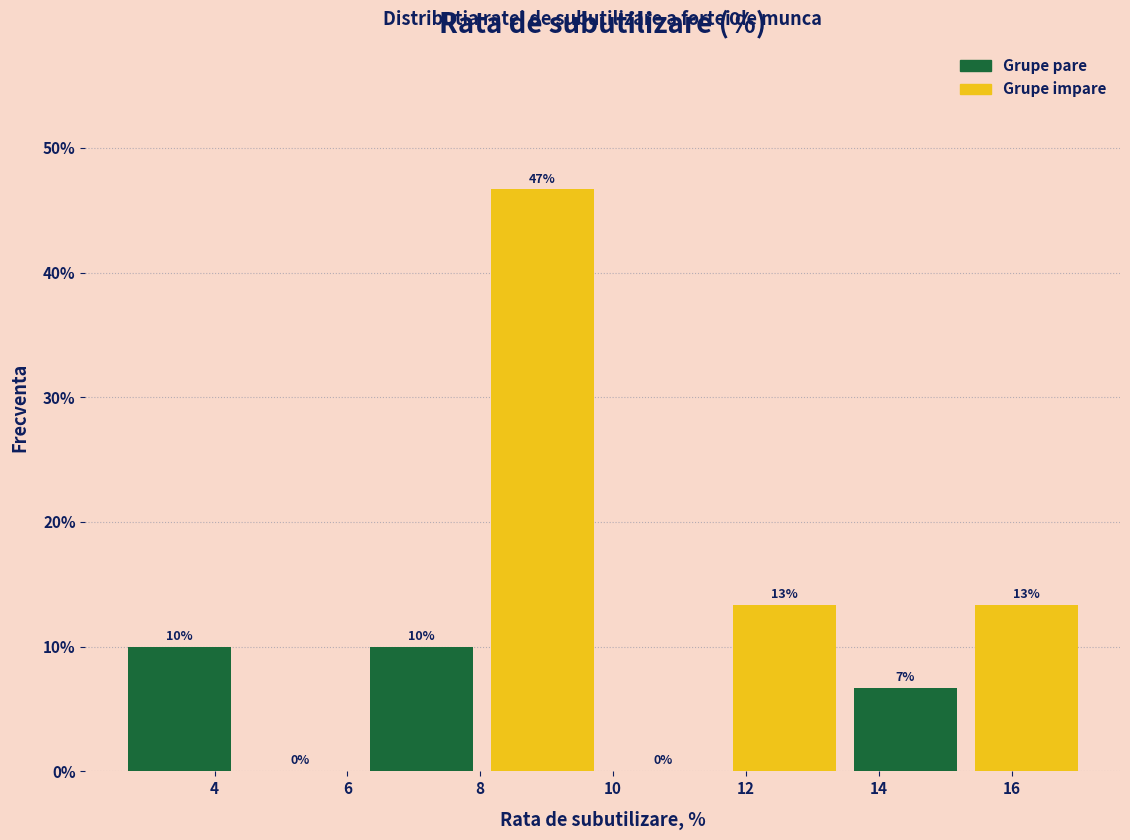

Over which range of the x-axis is the bar tallest?

8.0 to 9.8